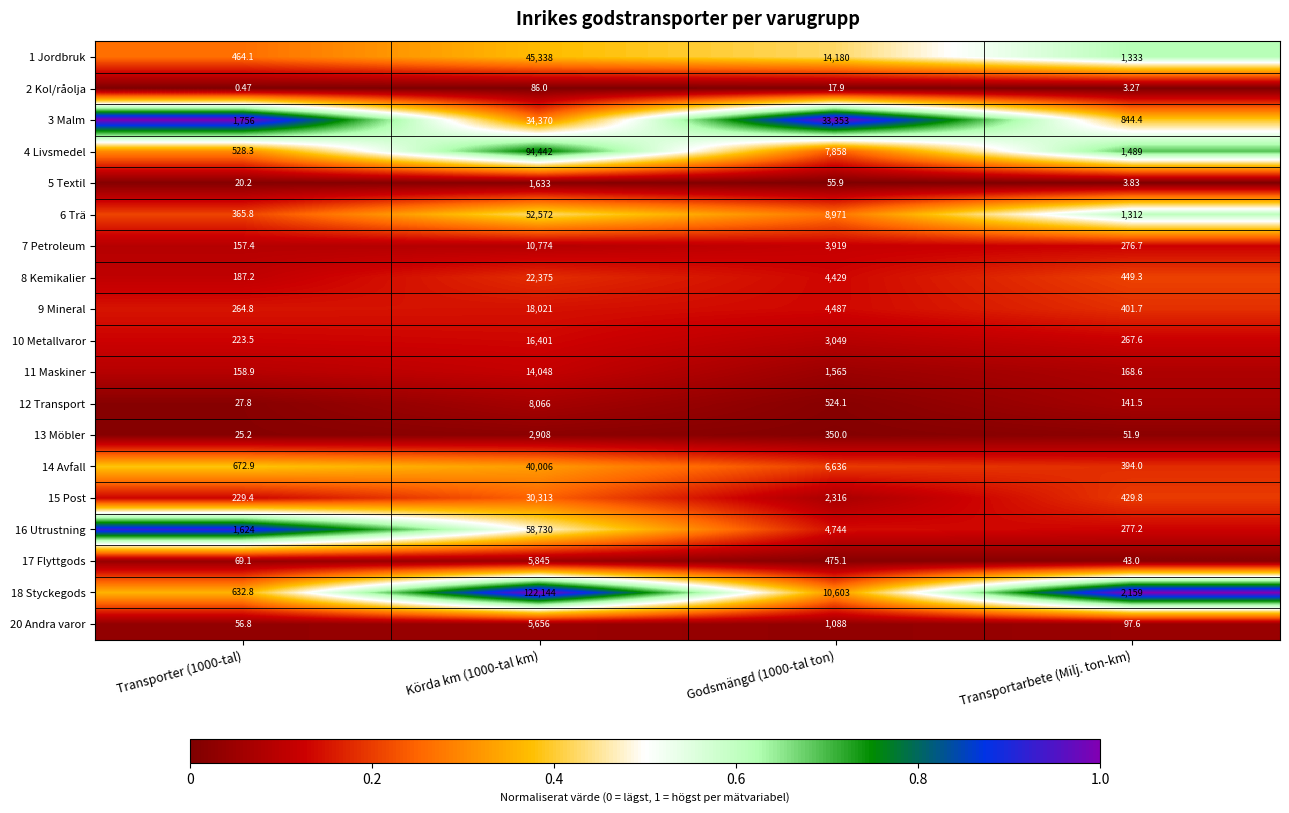

What is the total value across all series at Transporter (1000-tal)?

7464.7